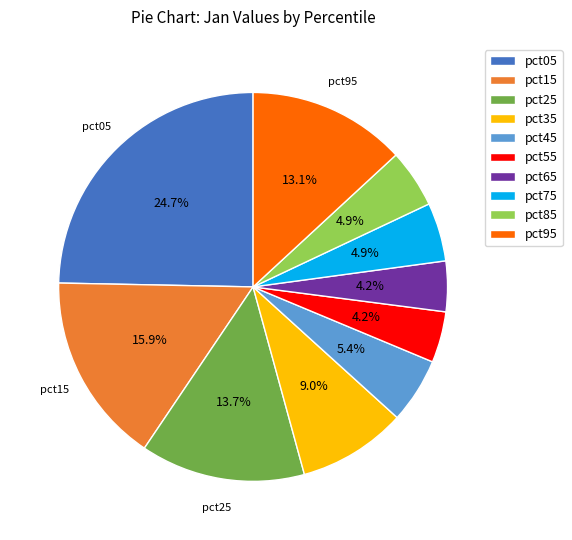

How many segments does this pie chart have?

10